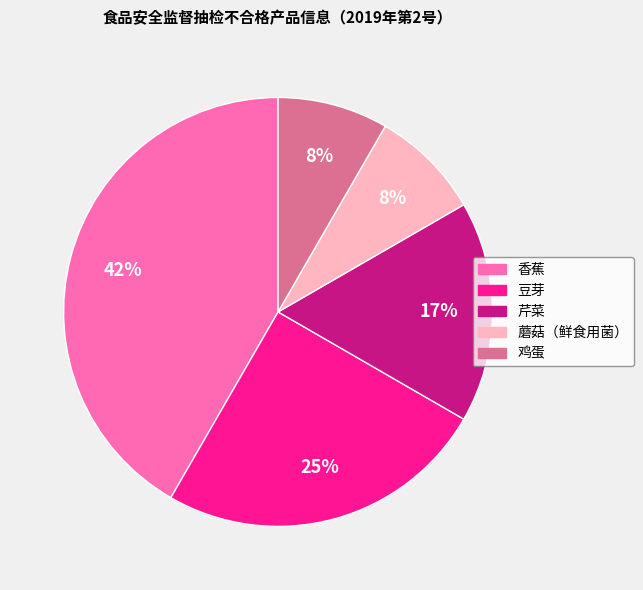

To the nearest percent, what is the combined percentage of 芹菜 and 鸡蛋?

25%